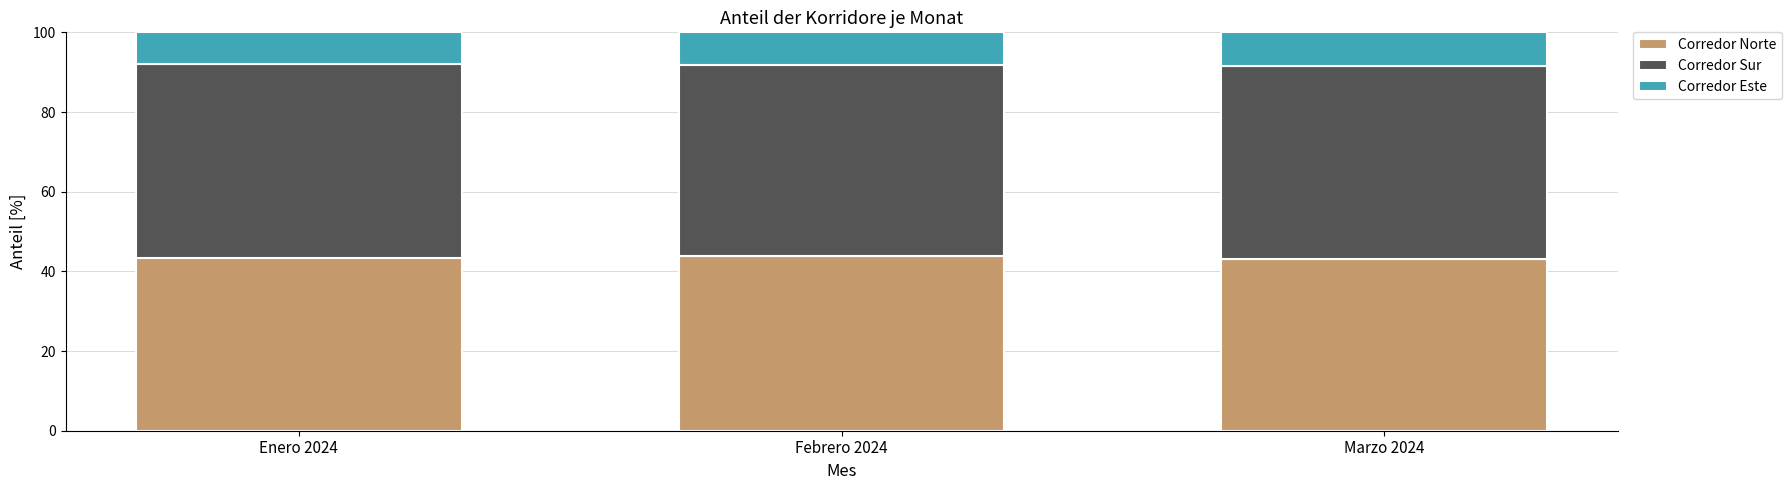

How many bars are there in total?

3